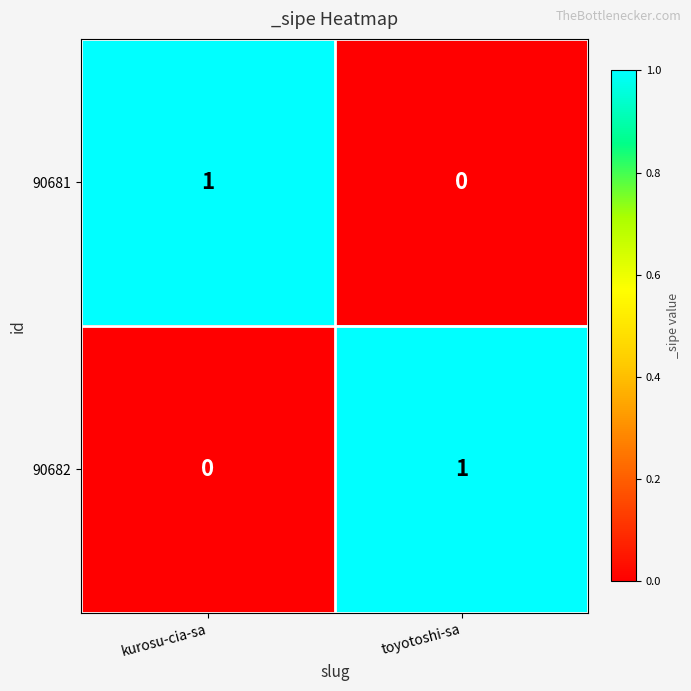

Reading left to right, extract all data points from this chart.

90681: kurosu-cia-sa=1	toyotoshi-sa=0
90682: kurosu-cia-sa=0	toyotoshi-sa=1